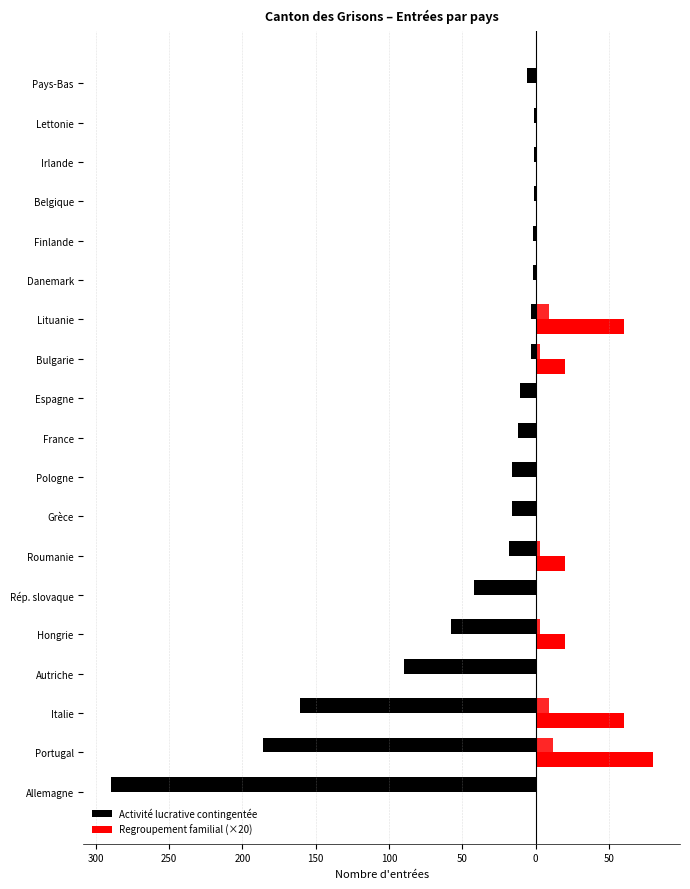

Rank the series at Portugal from lowest to highest value.

Activité lucrative contingentée, Regroupement familial (×20)